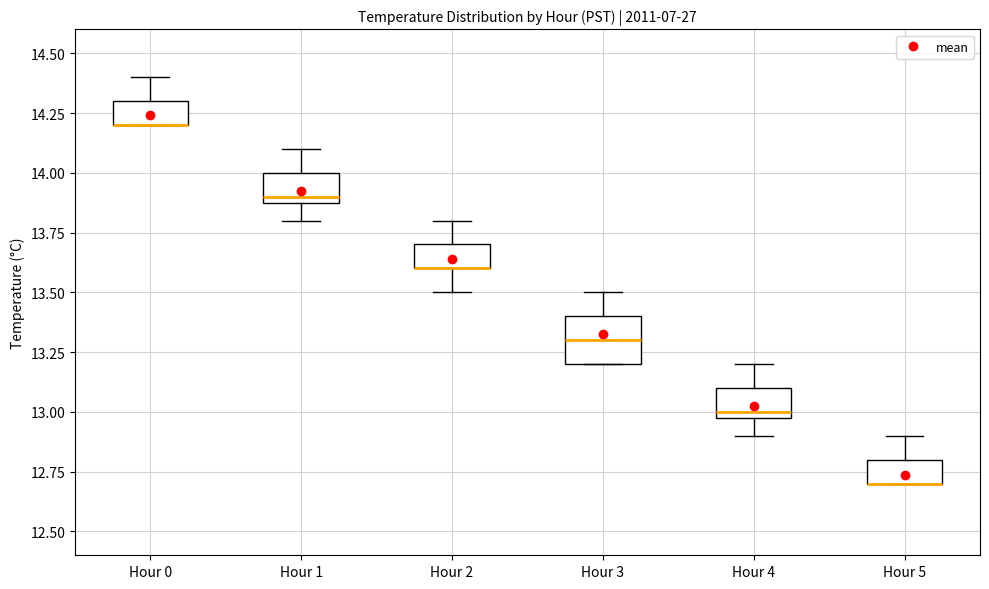

Which box is the tallest, from its lower edge to its upper edge?

Hour 3